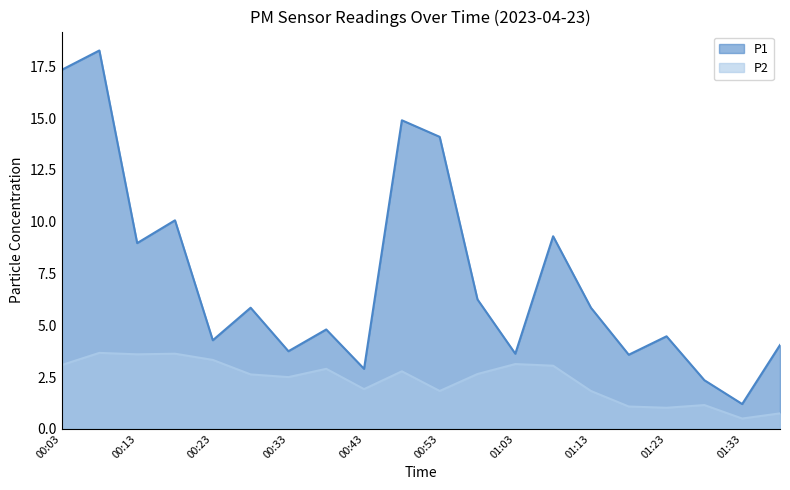

Is the value of P1 at 00:23 greater than the value of P2 at 00:08?

Yes